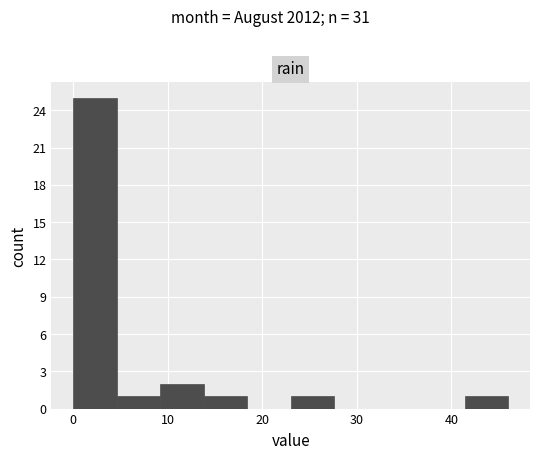

Which range on the x-axis has the tallest bar?

0.0 to 4.6